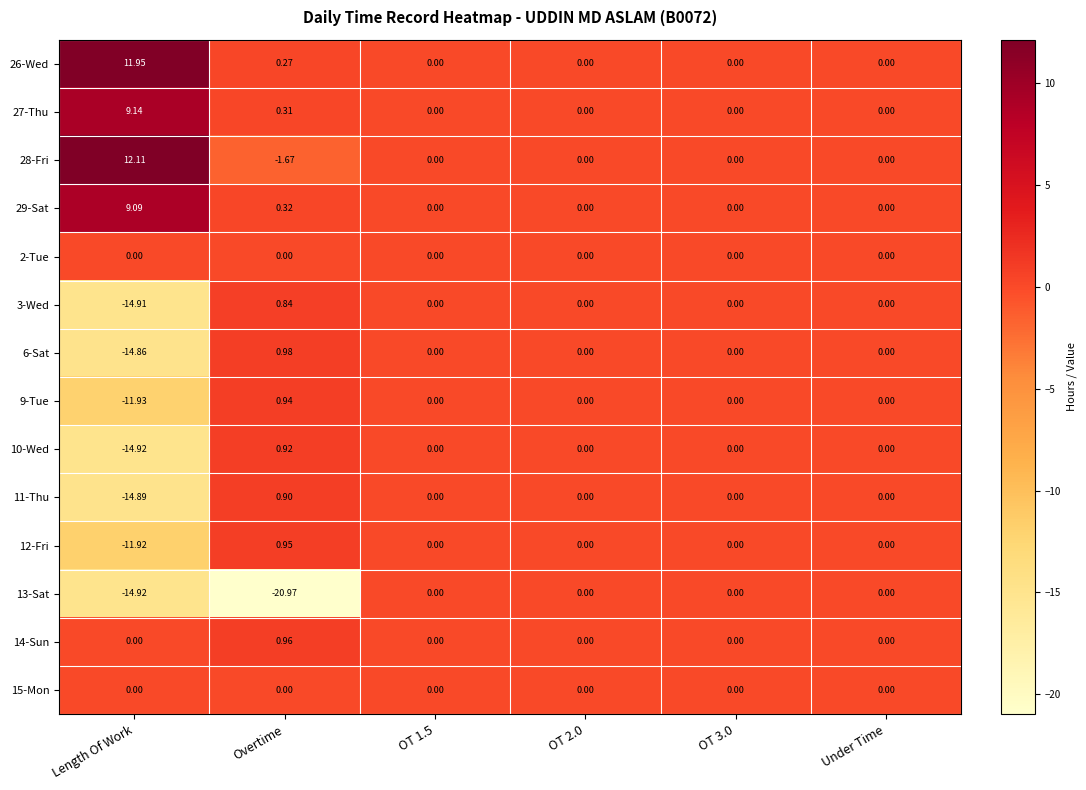

At which label does 12-Fri first exceed 0?

Overtime